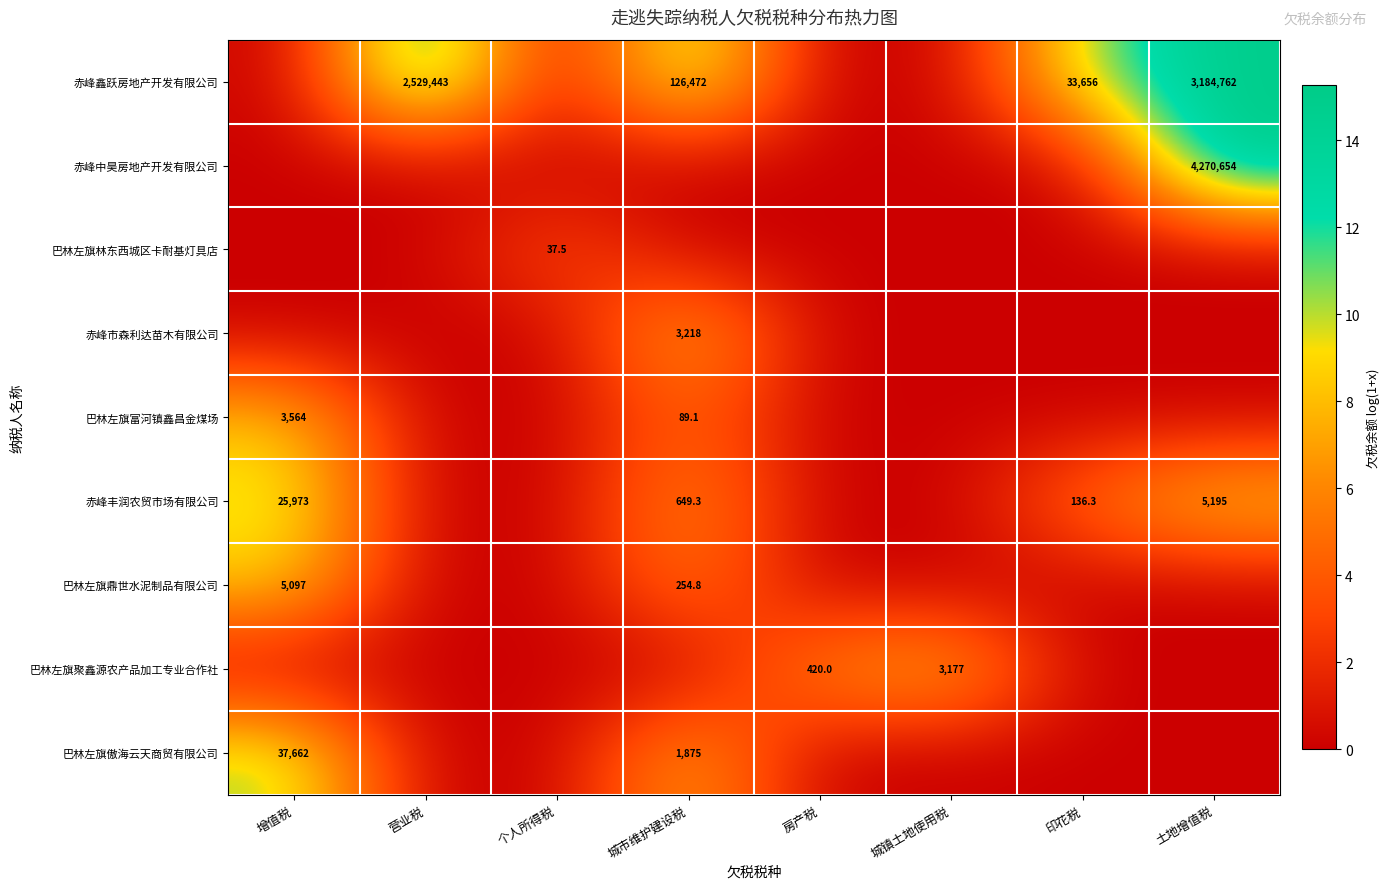

The value of 巴林左旗傲海云天商贸有限公司 at 城市维护建设税 is 834.2. True or false?

False